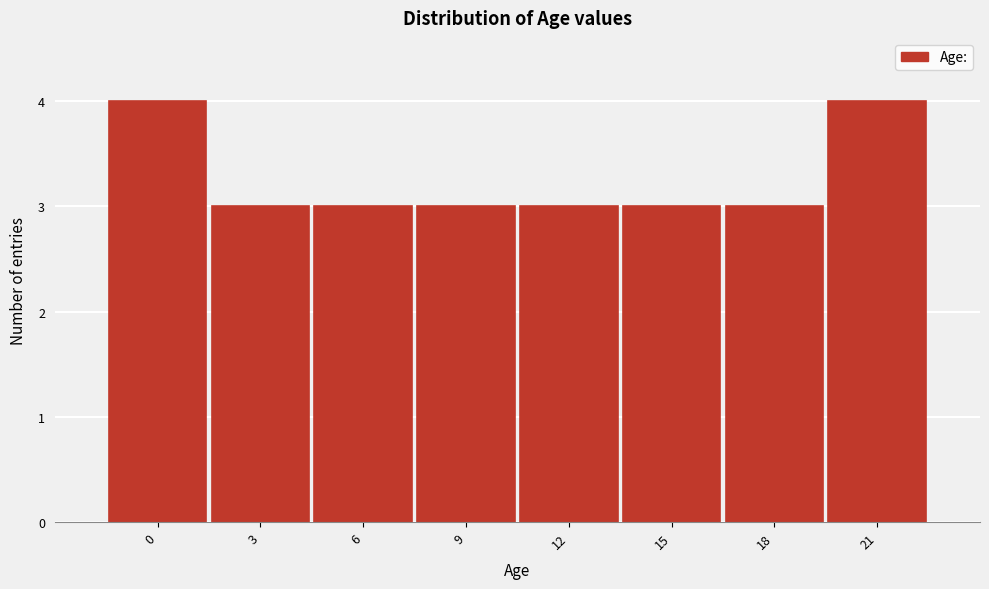

Reading left to right, list all the values displayed in this chart.

0=4	3=3	6=3	9=3	12=3	15=3	18=3	21=4